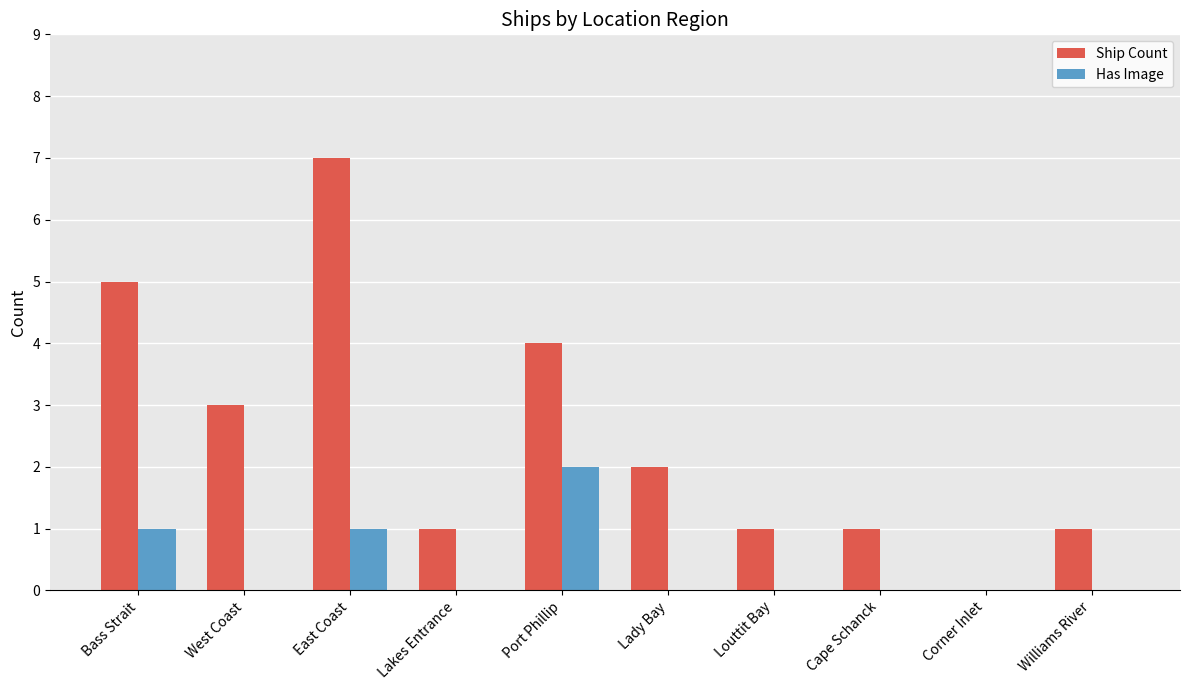

Reading left to right, transcribe all the data shown in this chart.

Ship Count: Bass Strait=5	West Coast=3	East Coast=7	Lakes Entrance=1	Port Phillip=4	Lady Bay=2	Louttit Bay=1	Cape Schanck=1	Corner Inlet=0	Williams River=1
Has Image: Bass Strait=1	West Coast=0	East Coast=1	Lakes Entrance=0	Port Phillip=2	Lady Bay=0	Louttit Bay=0	Cape Schanck=0	Corner Inlet=0	Williams River=0